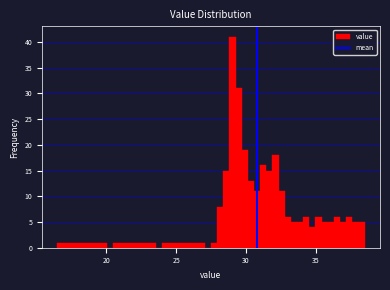

Read against the x-axis, roughly where is the centre of the tallest bar?

29.0